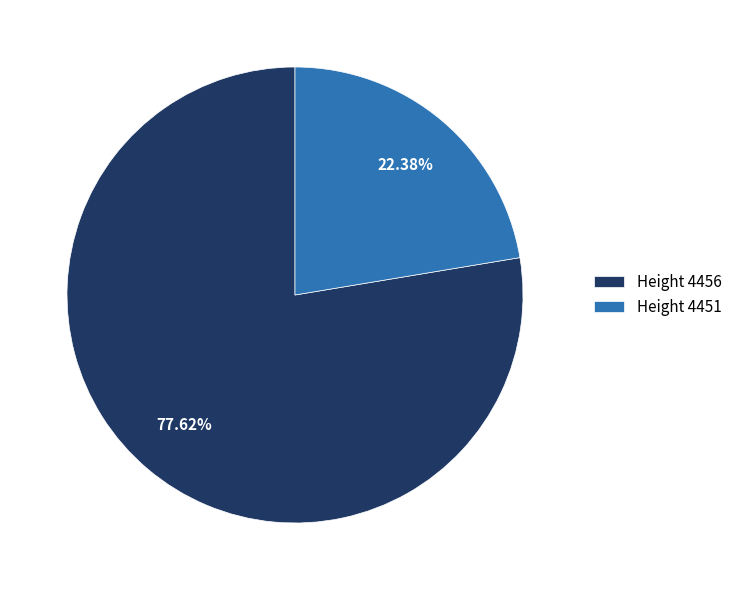

To the nearest percent, what portion does Height 4456 represent?

78%